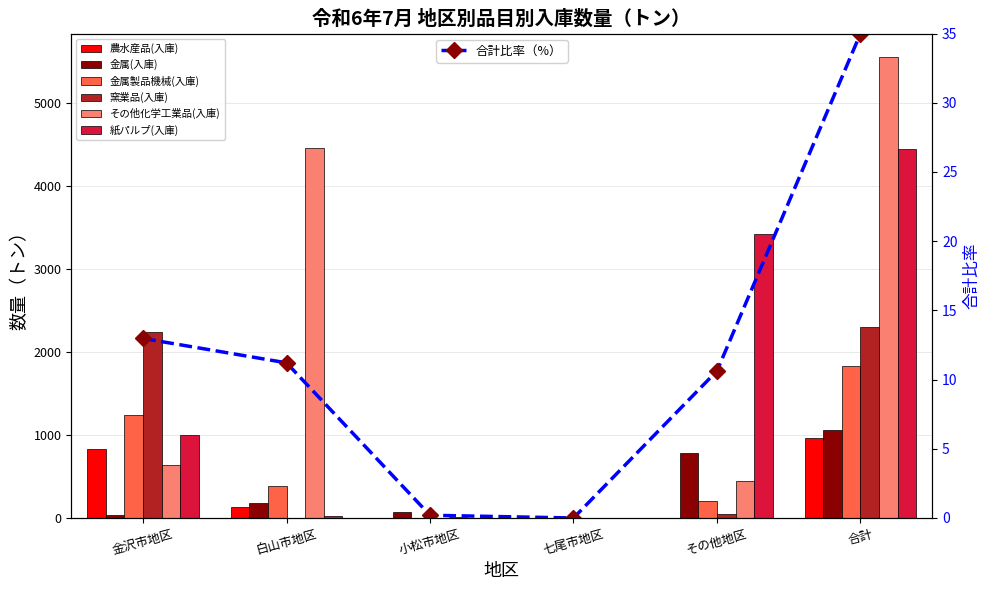

What is the approximate value of その他化学工業品(入庫) at 金沢市地区?

640.0